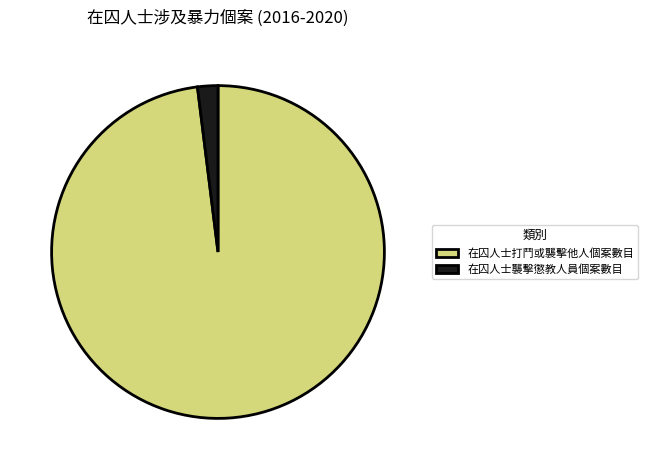

Do 在囚人士襲擊懲教人員個案數目 and 在囚人士打鬥或襲擊他人個案數目 together represent more than half of the pie?

Yes